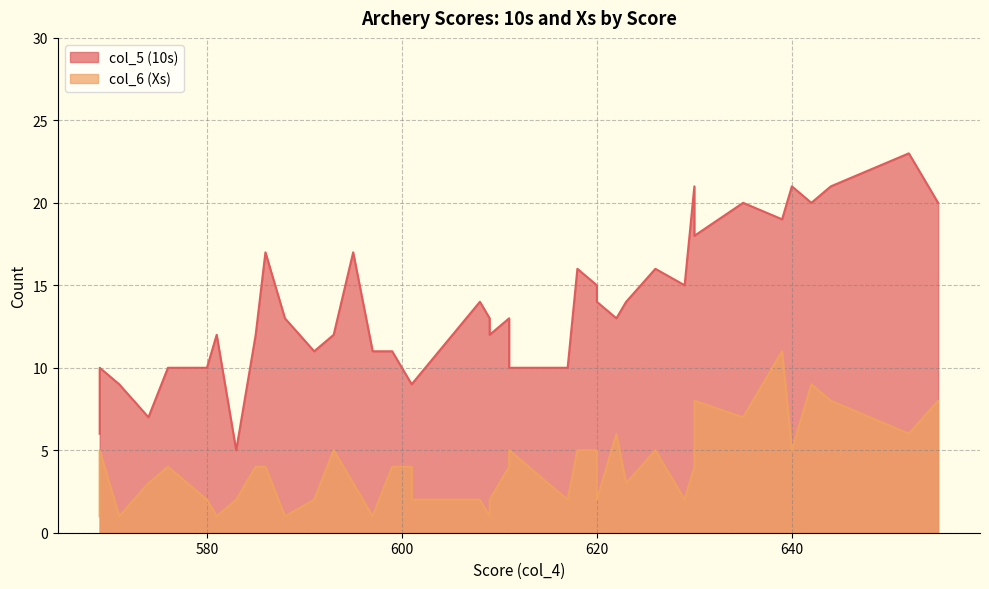

The value of col_6 at 576 is 4. True or false?

True